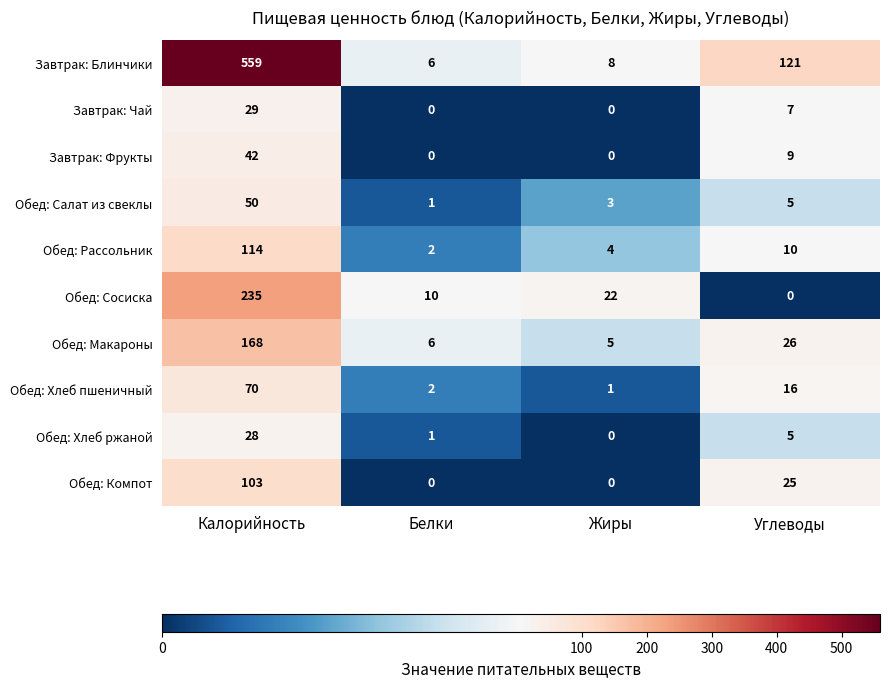

At which label does Обед: Макароны reach its peak?

Калорийность